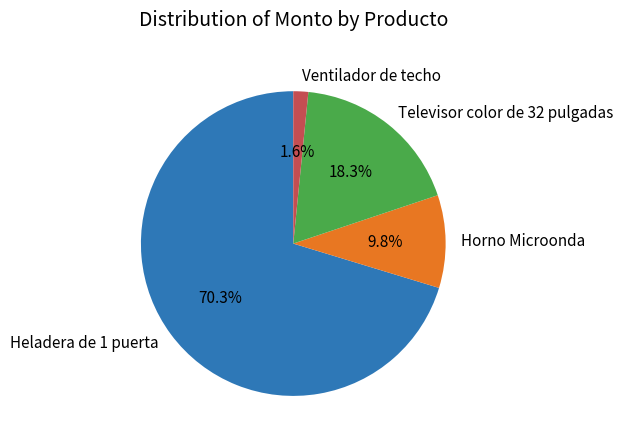

Count the number of slices in the pie.

4